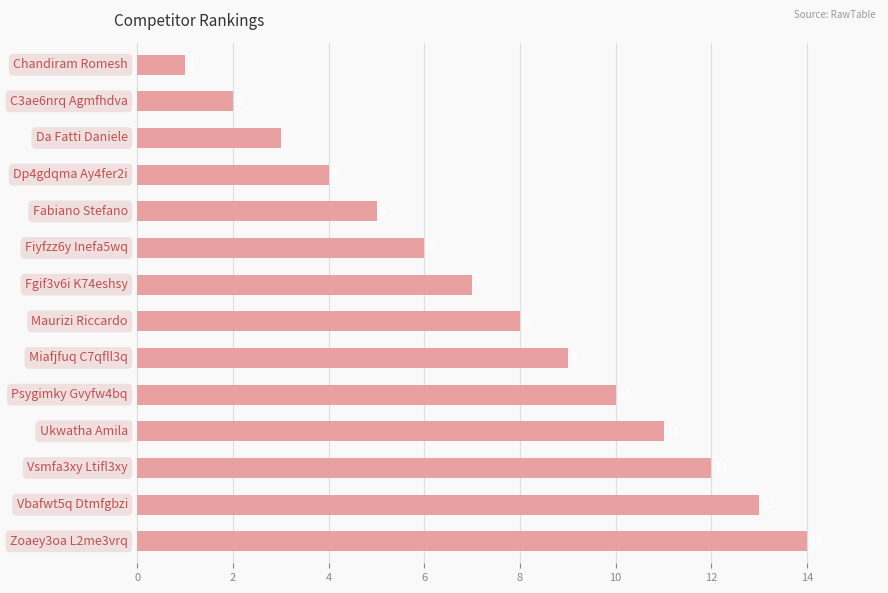

What is the average value?

8